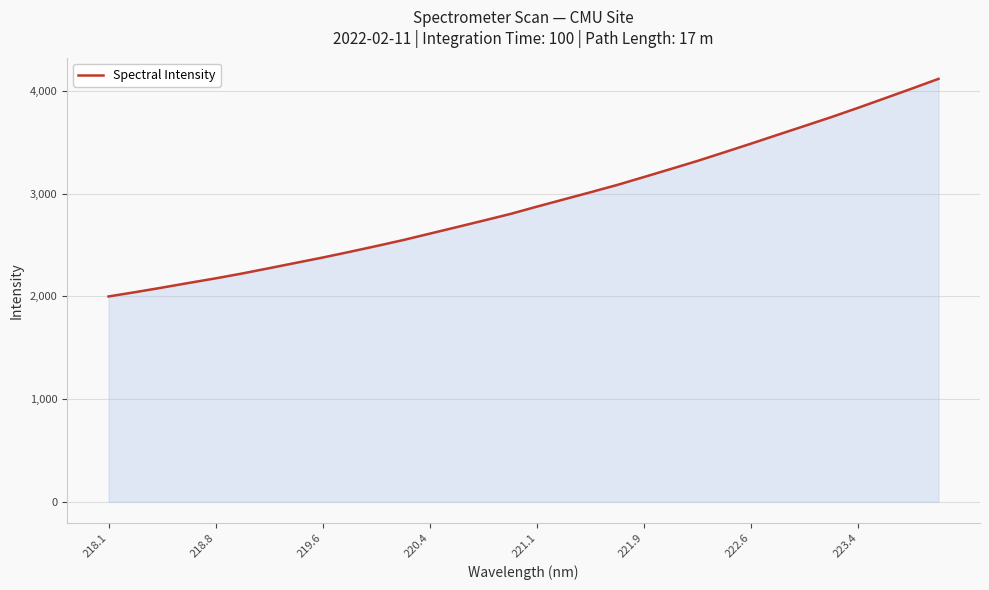

What is the minimum value shown in the chart?

1999.8